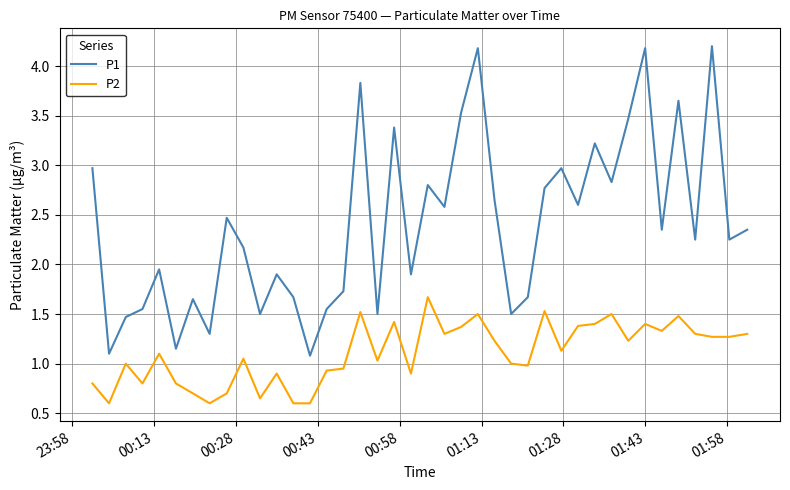

How many lines are shown in the chart?

2